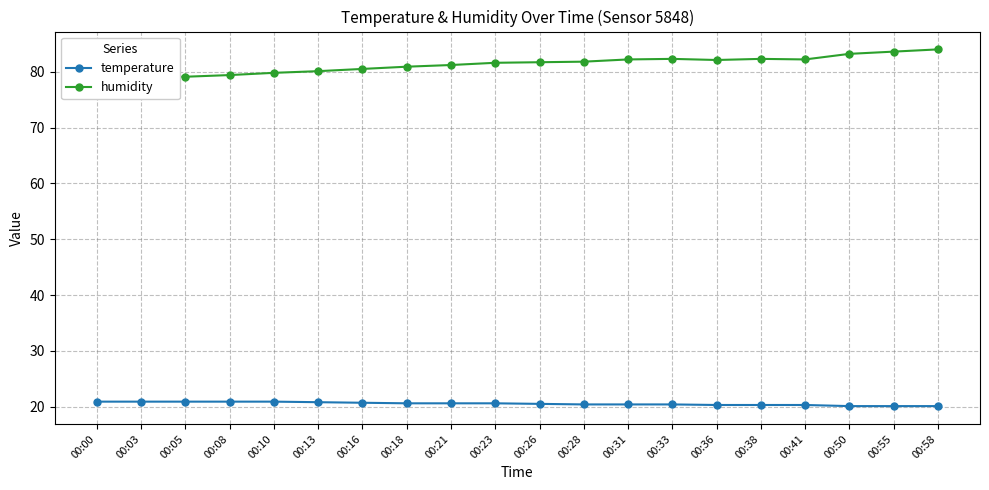

What is the difference between the second highest and second lowest values in the temperature series?

0.8